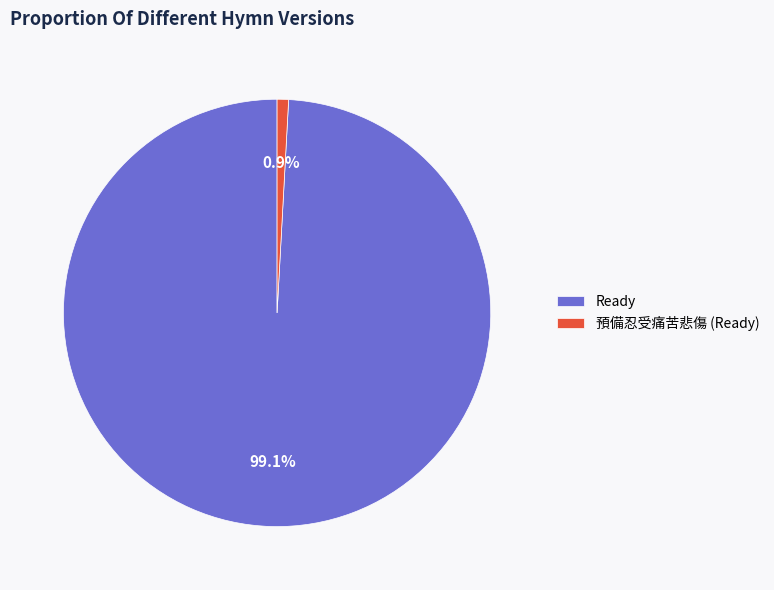

To the nearest percent, what is the average slice percentage?

50%